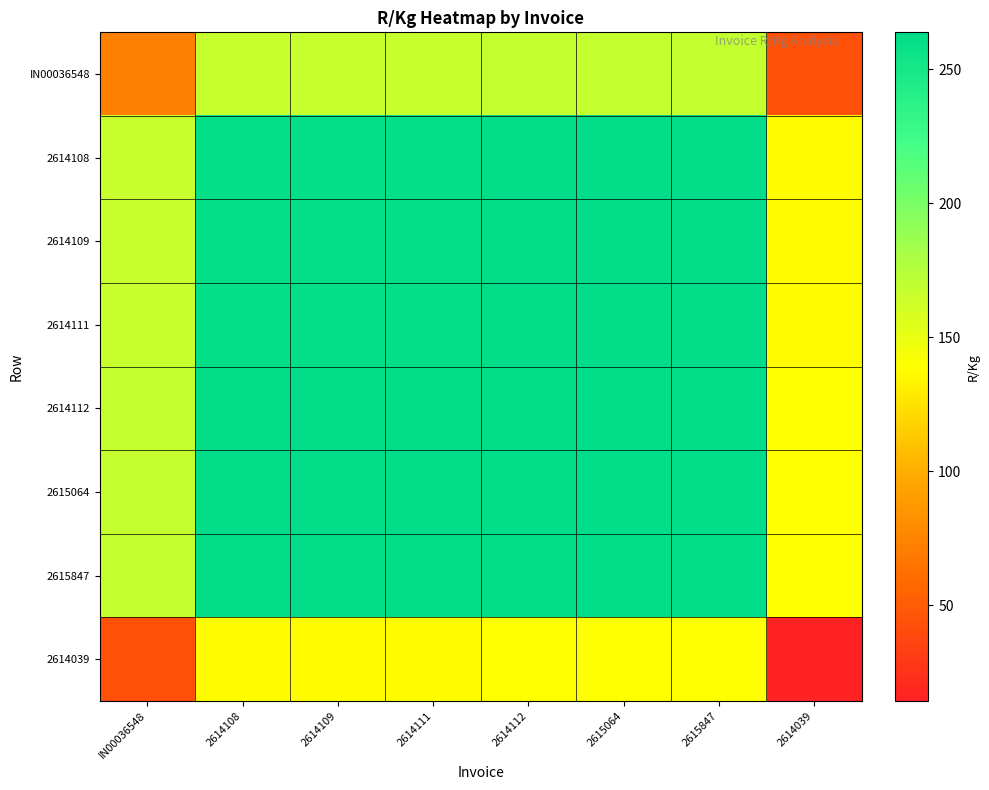

At which category is the sum across all series the highest?

2614112